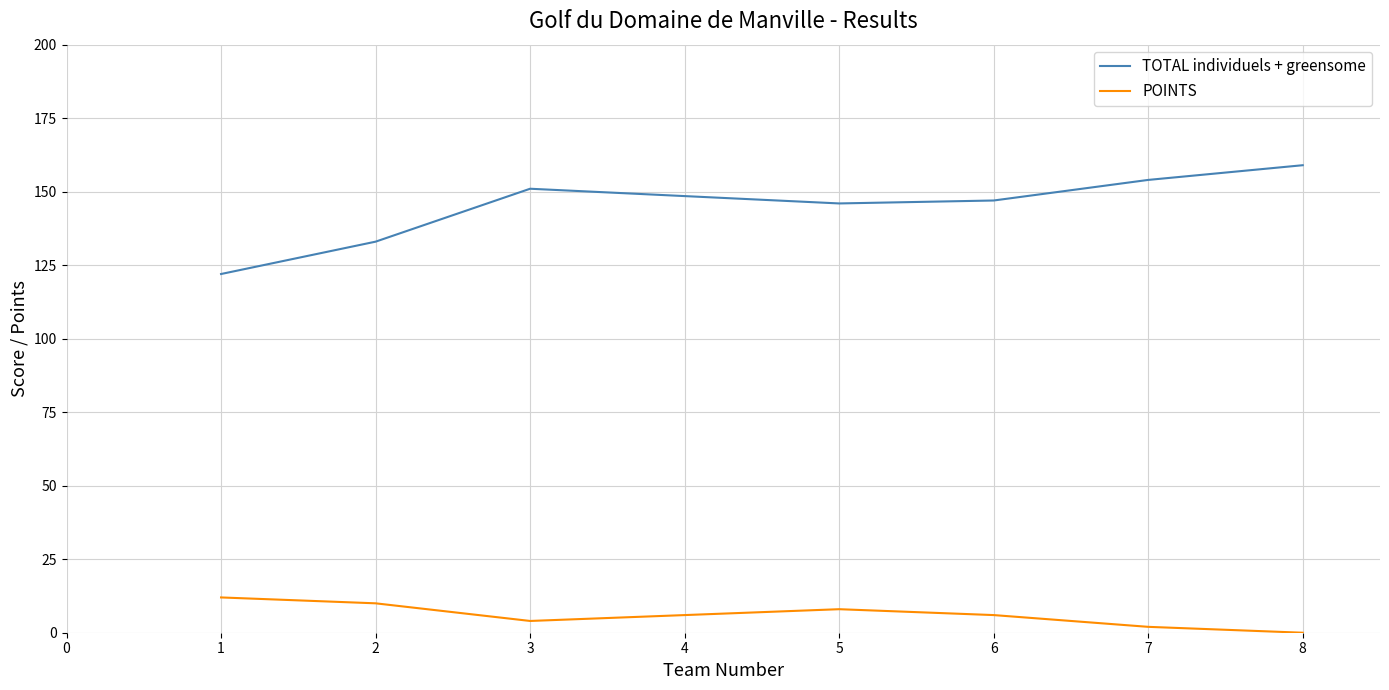

Is the value of POINTS at 2 greater than the value of TOTAL individuels + greensome at 3?

No